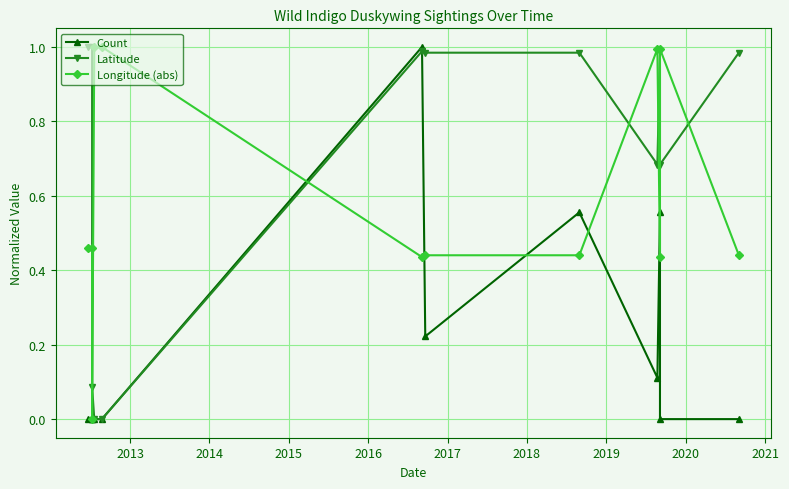

What is the difference between the maximum and second lowest values in the Count series?

1.0